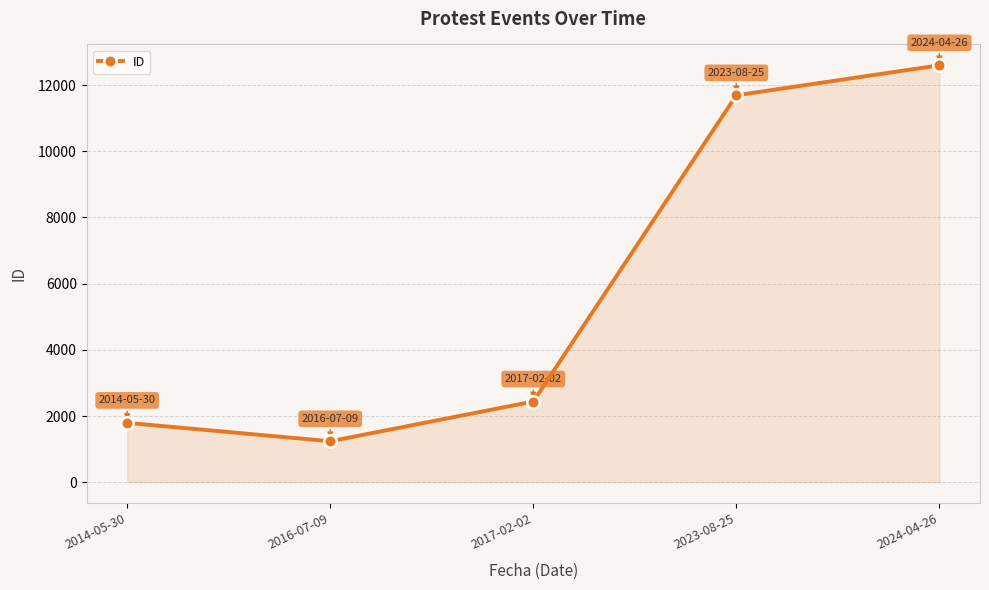

Is it true that the value at 2023-08-25 is 6228?

False